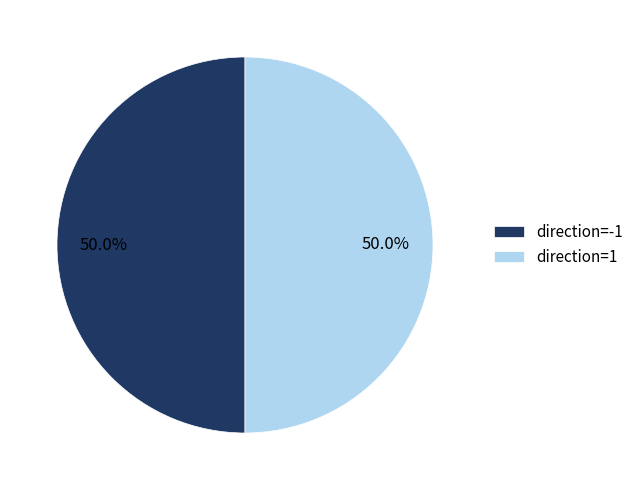

How many slices are in this pie chart?

2